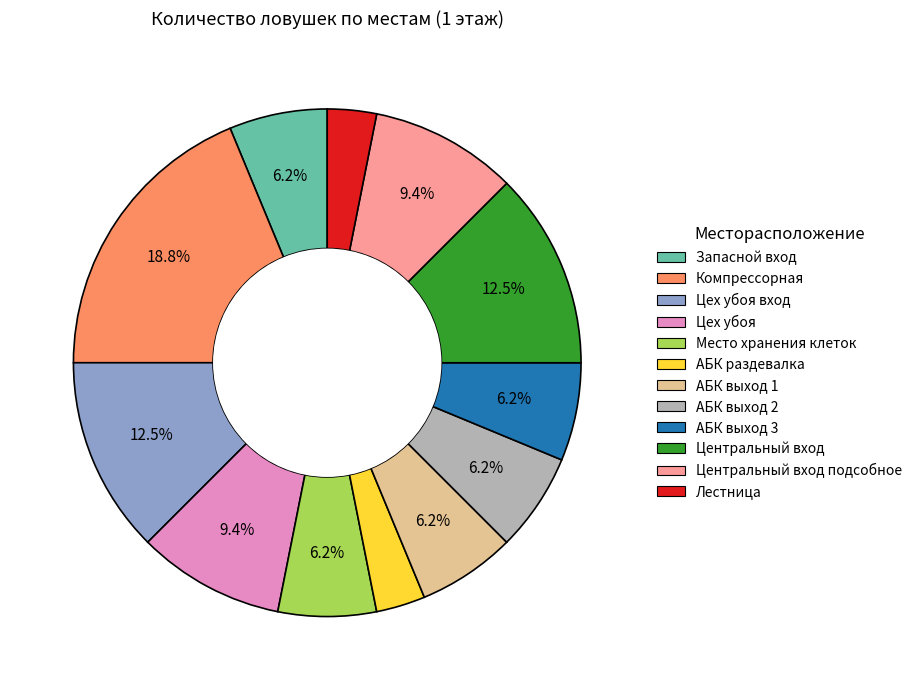

Is there a majority slice in this chart?

No